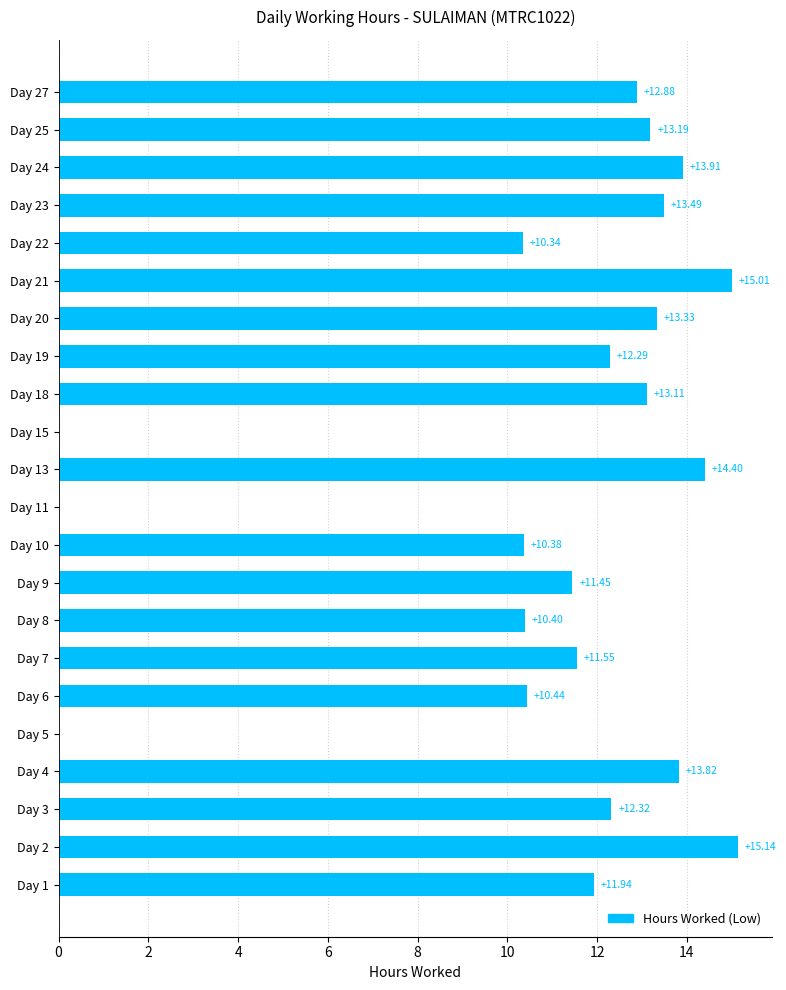

Which has a higher value, Day 3 or Day 5?

Day 3